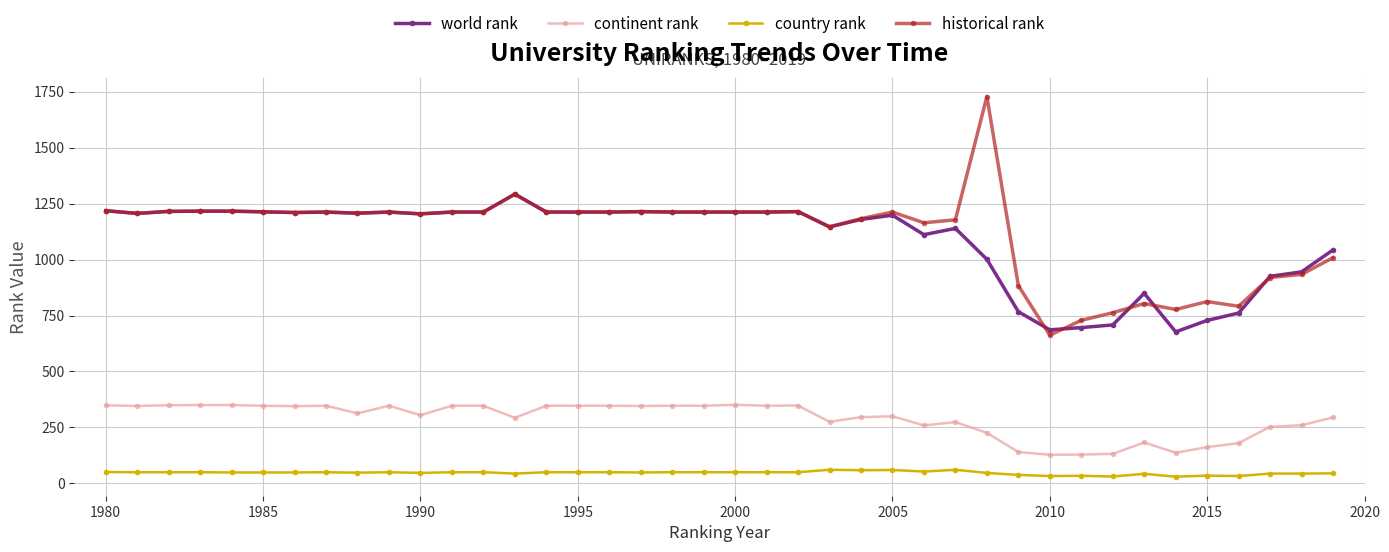

What is the minimum value for continent rank?

128.0